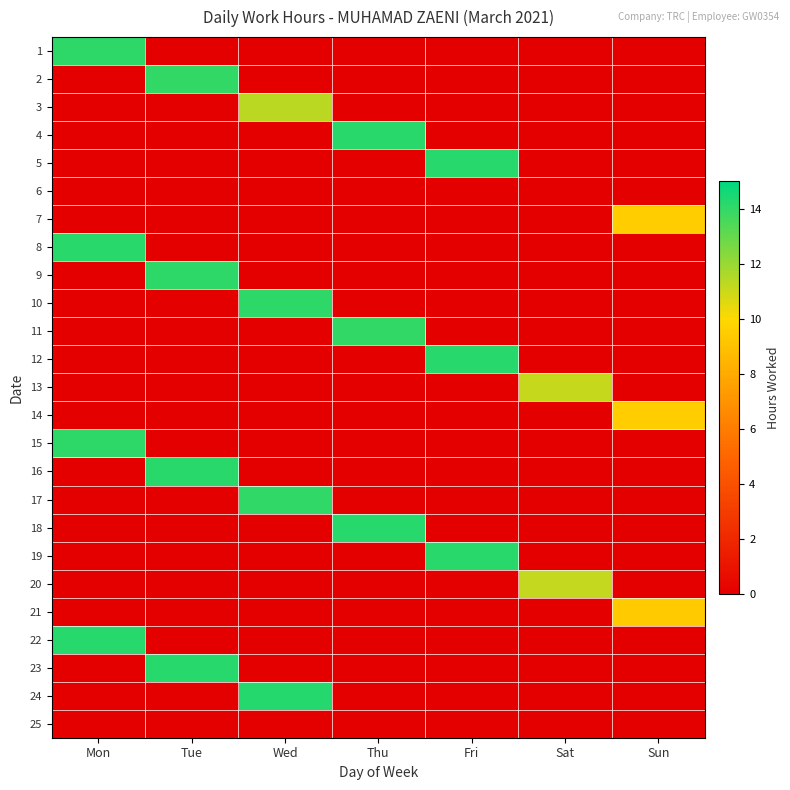

Reading left to right, what are all the values shown in this chart?

1: Mon=14.1	Tue=0.0	Wed=0.0	Thu=0.0	Fri=0.0	Sat=0.0	Sun=0.0
2: Mon=0.0	Tue=14.0	Wed=0.0	Thu=0.0	Fri=0.0	Sat=0.0	Sun=0.0
3: Mon=0.0	Tue=0.0	Wed=11.3	Thu=0.0	Fri=0.0	Sat=0.0	Sun=0.0
4: Mon=0.0	Tue=0.0	Wed=0.0	Thu=14.1	Fri=0.0	Sat=0.0	Sun=0.0
5: Mon=0.0	Tue=0.0	Wed=0.0	Thu=0.0	Fri=14.2	Sat=0.0	Sun=0.0
6: Mon=0.0	Tue=0.0	Wed=0.0	Thu=0.0	Fri=0.0	Sat=0.0	Sun=0.0
7: Mon=0.0	Tue=0.0	Wed=0.0	Thu=0.0	Fri=0.0	Sat=0.0	Sun=9.5
8: Mon=14.2	Tue=0.0	Wed=0.0	Thu=0.0	Fri=0.0	Sat=0.0	Sun=0.0
9: Mon=0.0	Tue=14.1	Wed=0.0	Thu=0.0	Fri=0.0	Sat=0.0	Sun=0.0
10: Mon=0.0	Tue=0.0	Wed=14.1	Thu=0.0	Fri=0.0	Sat=0.0	Sun=0.0
11: Mon=0.0	Tue=0.0	Wed=0.0	Thu=13.9	Fri=0.0	Sat=0.0	Sun=0.0
12: Mon=0.0	Tue=0.0	Wed=0.0	Thu=0.0	Fri=14.2	Sat=0.0	Sun=0.0
13: Mon=0.0	Tue=0.0	Wed=0.0	Thu=0.0	Fri=0.0	Sat=11.1	Sun=0.0
14: Mon=0.0	Tue=0.0	Wed=0.0	Thu=0.0	Fri=0.0	Sat=0.0	Sun=9.5
15: Mon=14.1	Tue=0.0	Wed=0.0	Thu=0.0	Fri=0.0	Sat=0.0	Sun=0.0
16: Mon=0.0	Tue=14.1	Wed=0.0	Thu=0.0	Fri=0.0	Sat=0.0	Sun=0.0
17: Mon=0.0	Tue=0.0	Wed=14.0	Thu=0.0	Fri=0.0	Sat=0.0	Sun=0.0
18: Mon=0.0	Tue=0.0	Wed=0.0	Thu=14.2	Fri=0.0	Sat=0.0	Sun=0.0
19: Mon=0.0	Tue=0.0	Wed=0.0	Thu=0.0	Fri=14.2	Sat=0.0	Sun=0.0
20: Mon=0.0	Tue=0.0	Wed=0.0	Thu=0.0	Fri=0.0	Sat=11.2	Sun=0.0
21: Mon=0.0	Tue=0.0	Wed=0.0	Thu=0.0	Fri=0.0	Sat=0.0	Sun=9.4
22: Mon=14.2	Tue=0.0	Wed=0.0	Thu=0.0	Fri=0.0	Sat=0.0	Sun=0.0
23: Mon=0.0	Tue=14.2	Wed=0.0	Thu=0.0	Fri=0.0	Sat=0.0	Sun=0.0
24: Mon=0.0	Tue=0.0	Wed=14.2	Thu=0.0	Fri=0.0	Sat=0.0	Sun=0.0
25: Mon=0.0	Tue=0.0	Wed=0.0	Thu=0.0	Fri=0.0	Sat=0.0	Sun=0.0